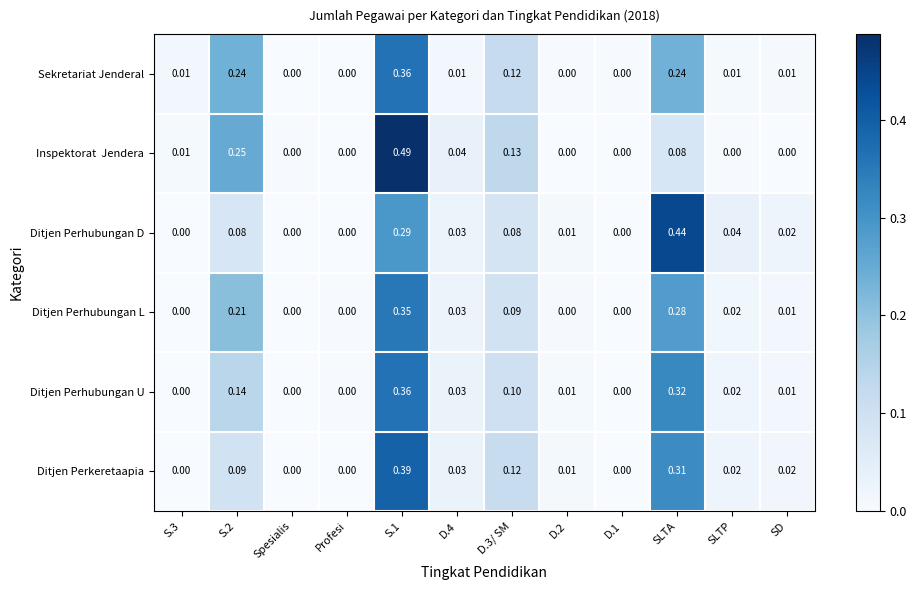

Is the value of Ditjen Perhubungan L at D.2 greater than the value of Ditjen Perhubungan U at D.3/ SM?

No